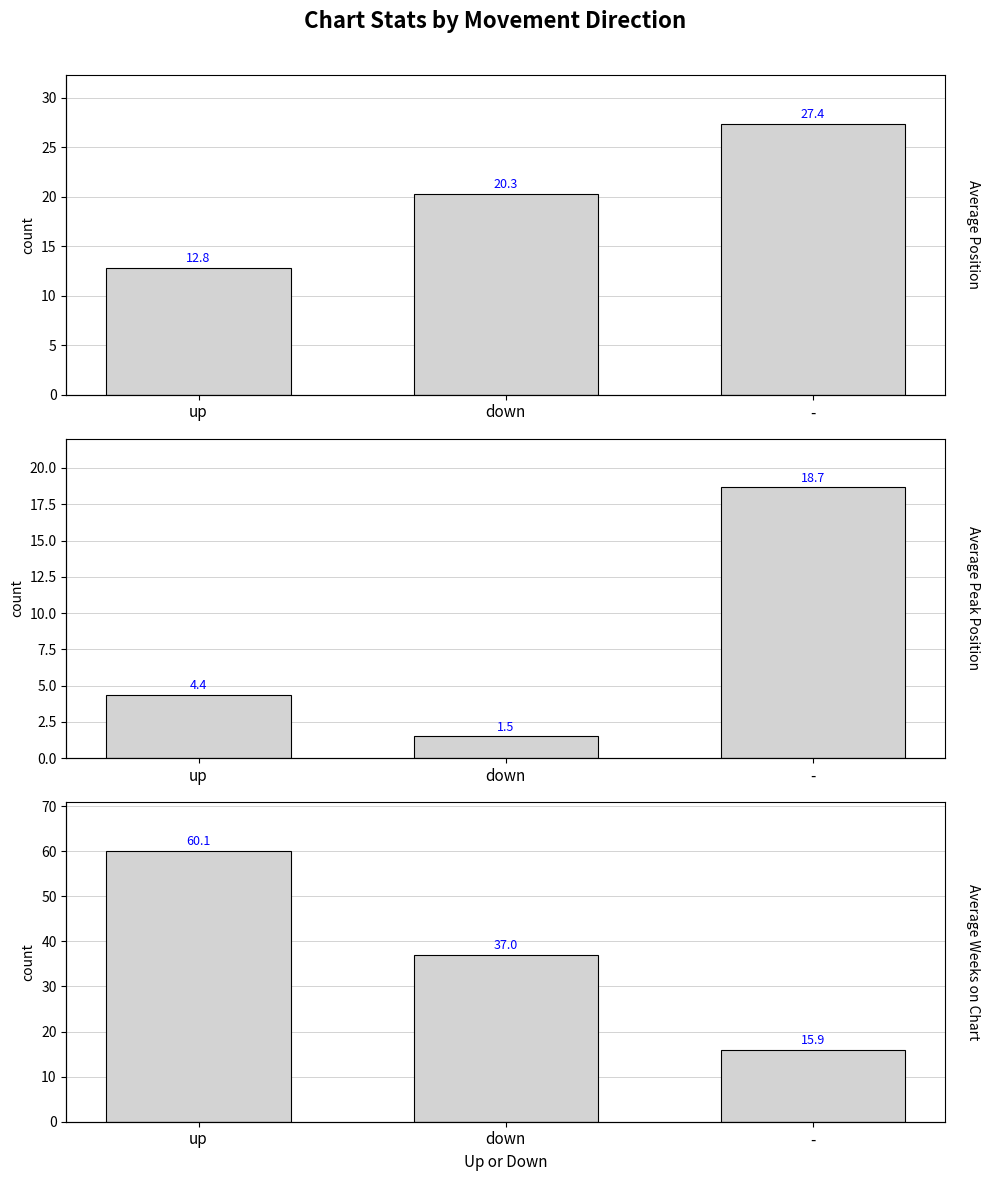

The Average Peak Position series shows 5.2 at -. True or false?

False